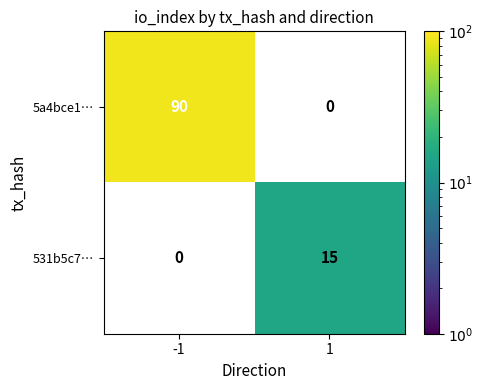

Is it true that 5a4bce1… equals 155 at -1?

False